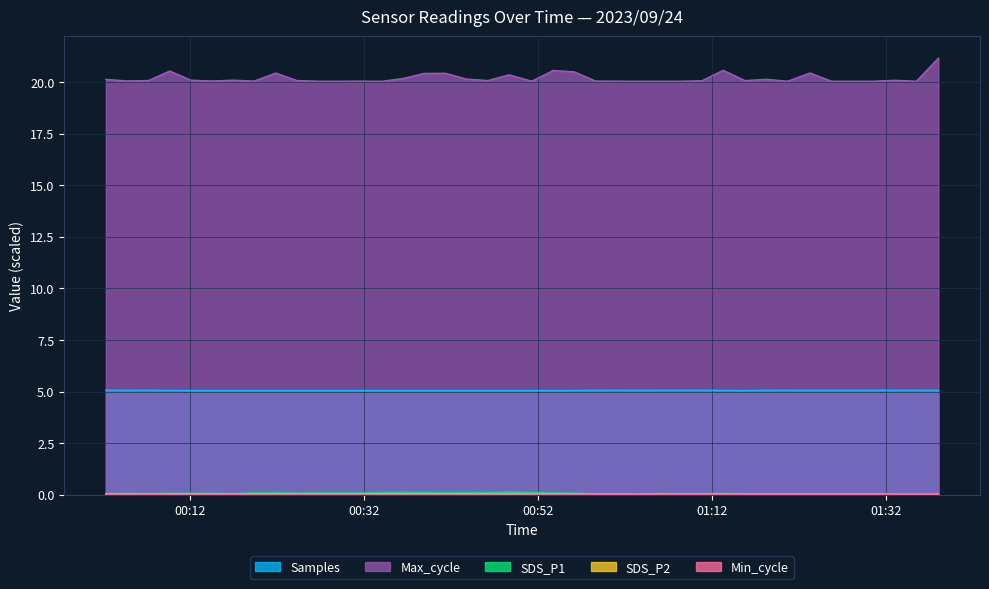

Which series has the largest total across all categories?

Max_cycle